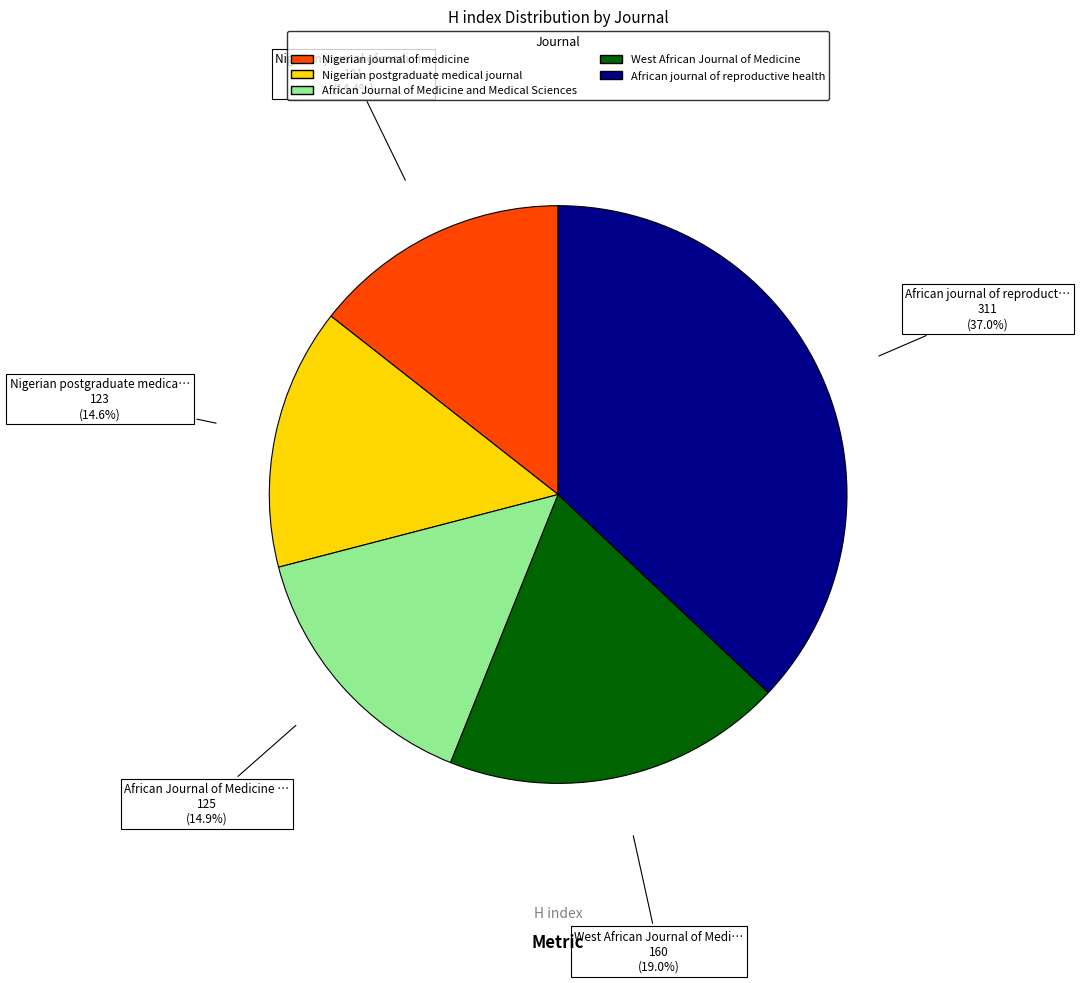

Does Nigerian postgraduate medical journal represent more than half of the total?

No